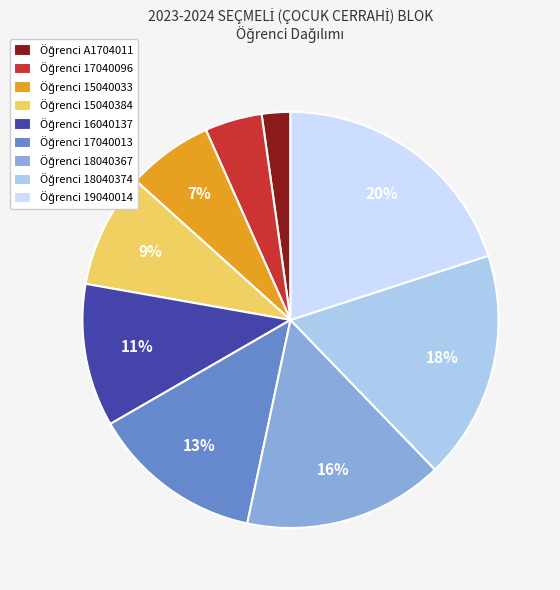

Is there any slice that represents more than half of the pie?

No